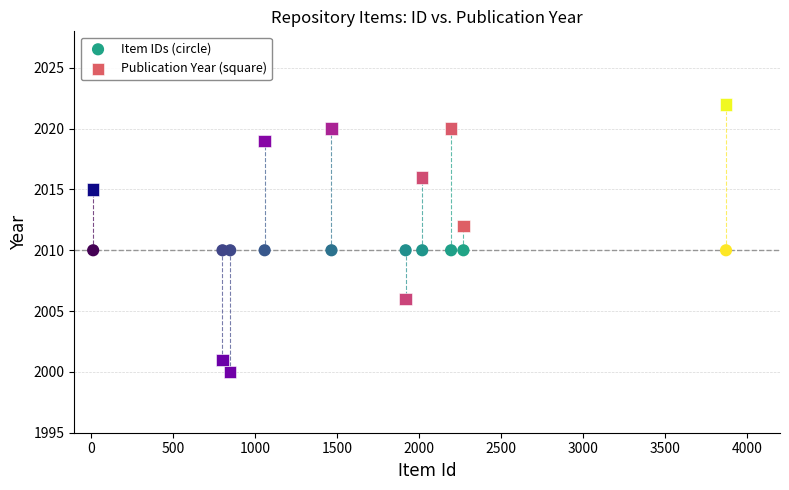

Which series contains the highest Y value?

Publication Year (square)